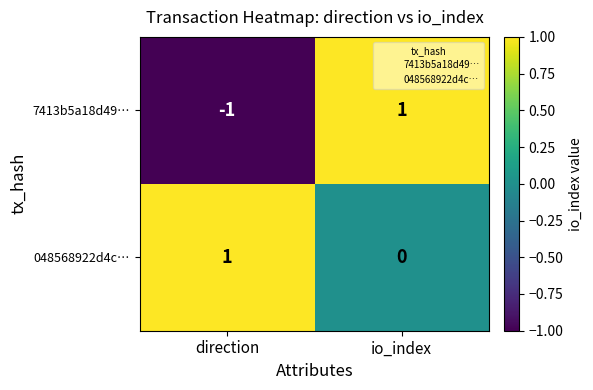

Is it true that 7413b5a18d49… equals 1 at io_index?

True